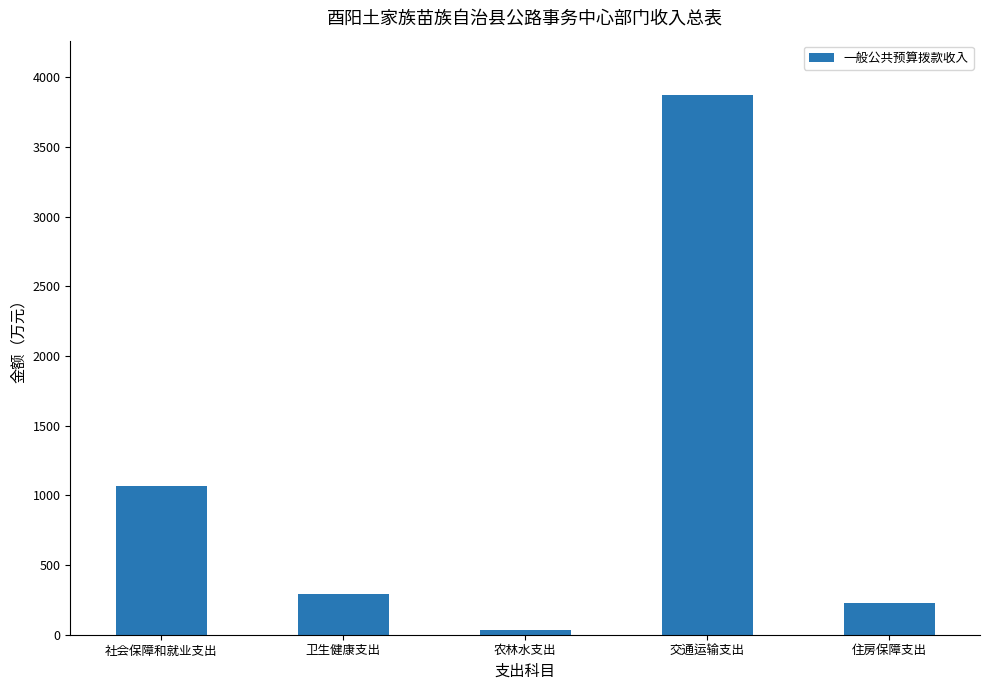

What is the ratio of the value at 社会保障和就业支出 to the value at 交通运输支出?

0.3